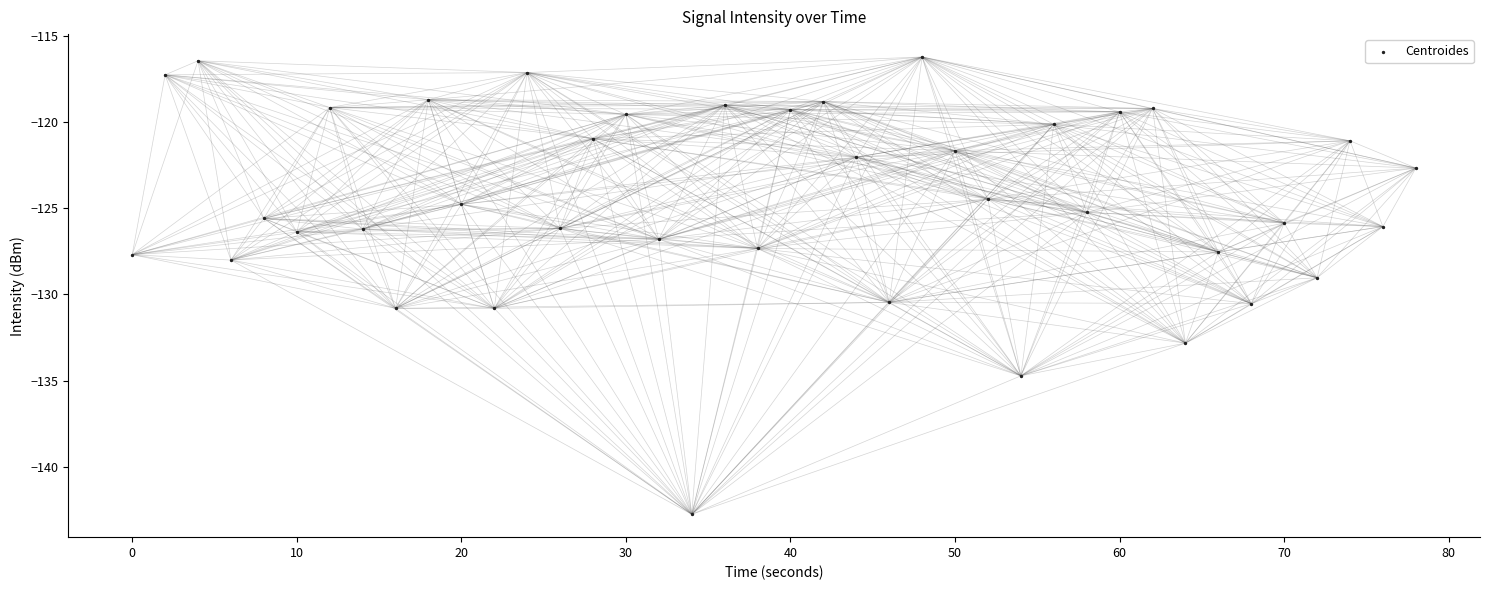

What is the range of X values (max minus min)?

78.0